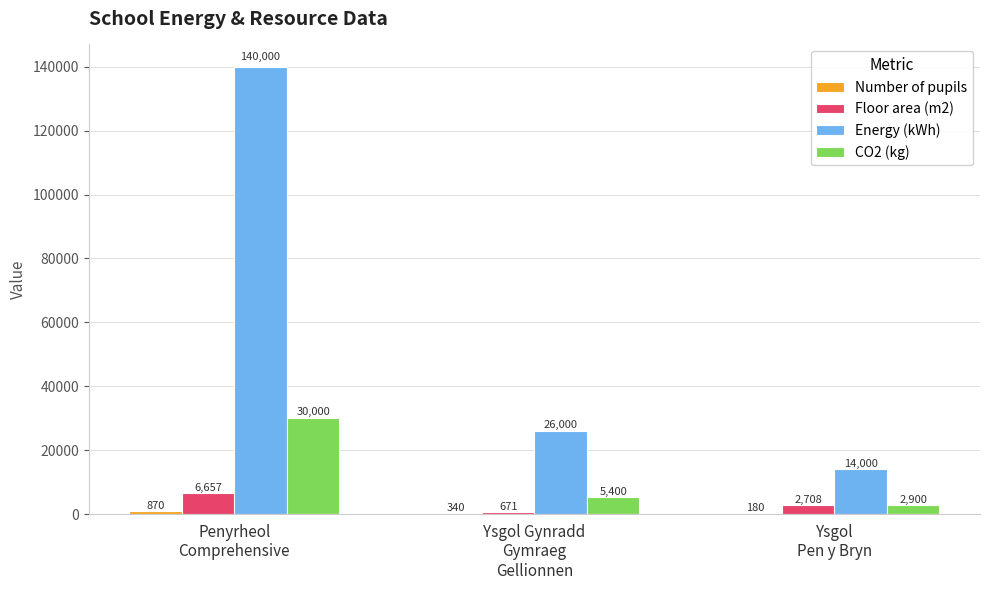

What is the sum of all Energy (kWh) values?

180000